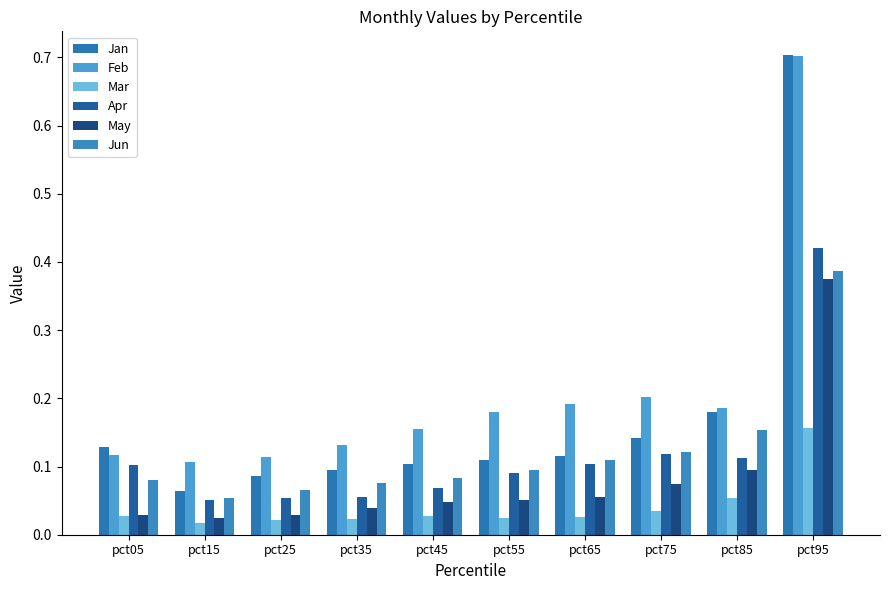

Does the chart contain any negative values?

No